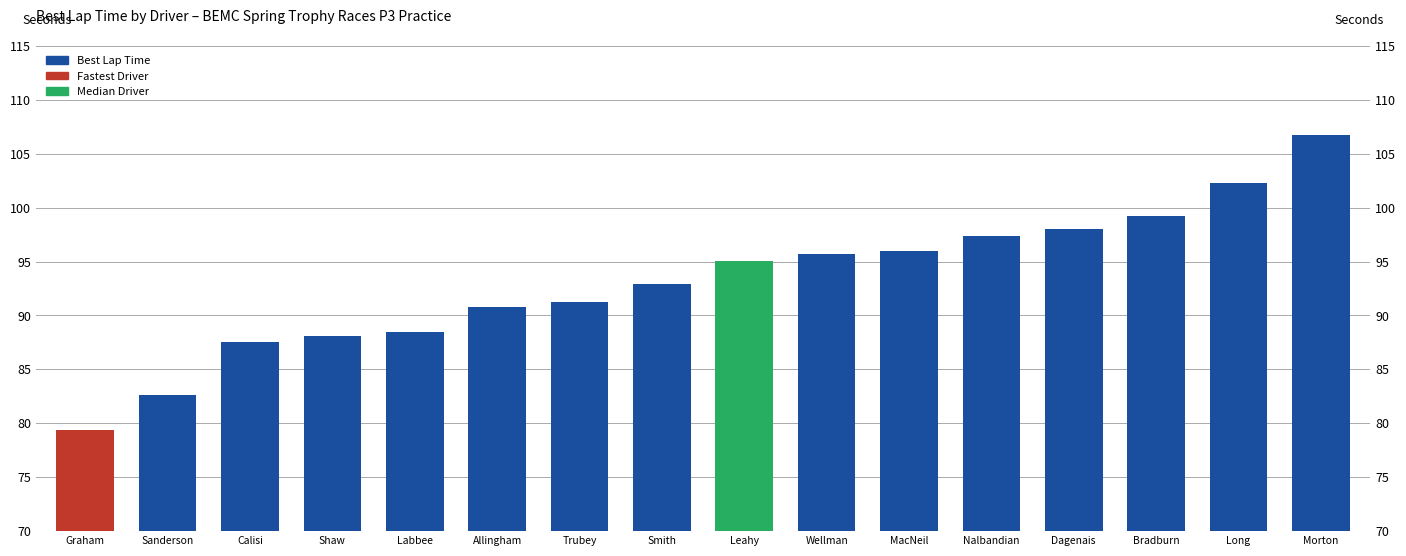

What is the label of the 16th bar from the left?

Morton